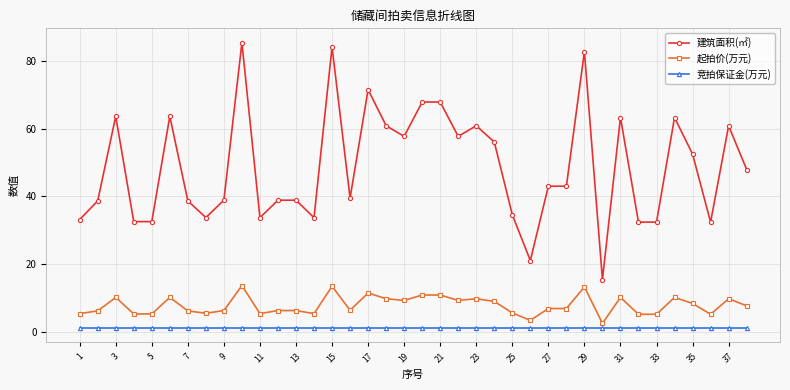

List the series in order of their peak value, lowest first.

竞拍保证金(万元), 起拍价(万元), 建筑面积(㎡)